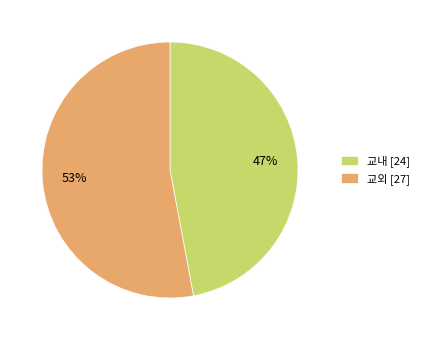

To the nearest percent, what is the difference between the largest and smallest slice percentages?

6%